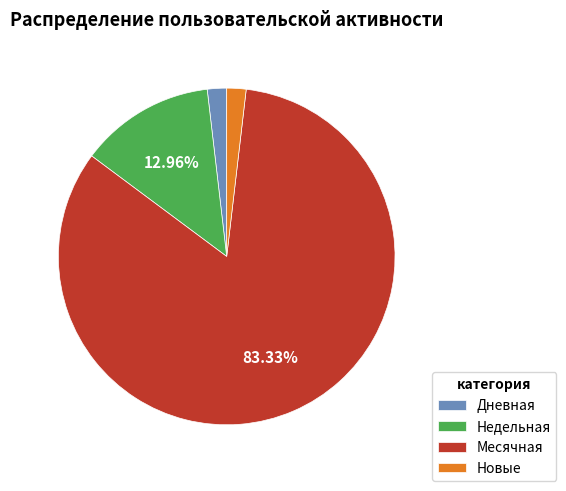

What percentage is the Недельная slice, to the nearest percent?

13%